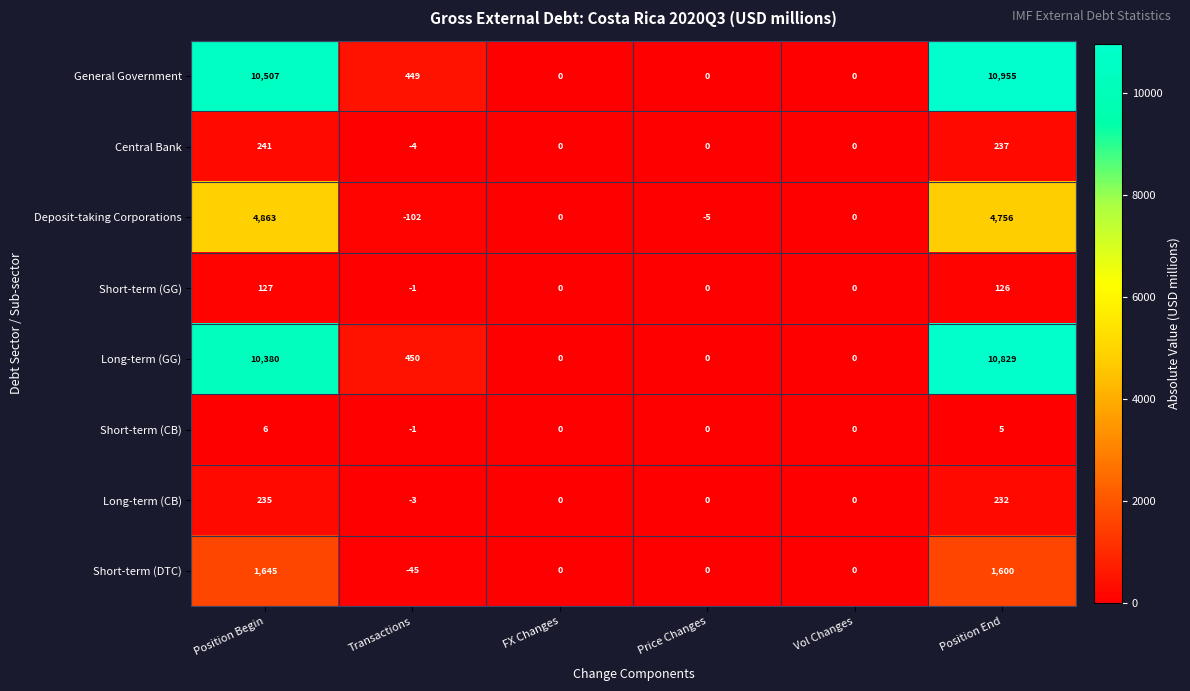

Count the number of data series in this chart.

8